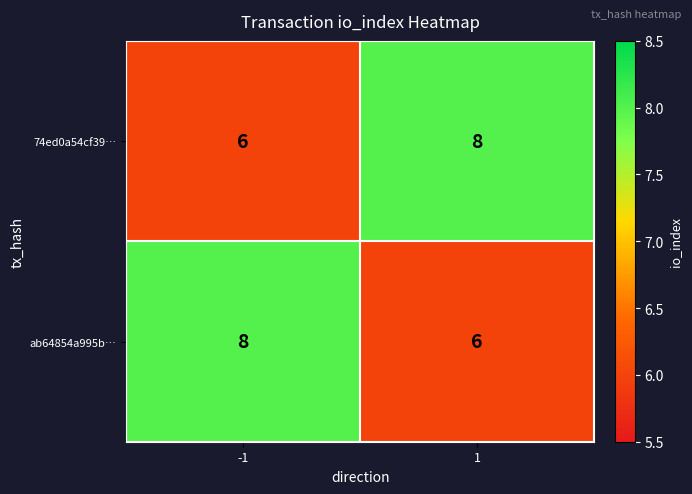

What is the smallest value displayed?

6